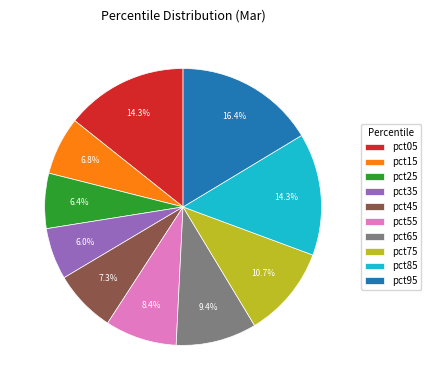

Which category has the biggest portion of the pie?

pct95